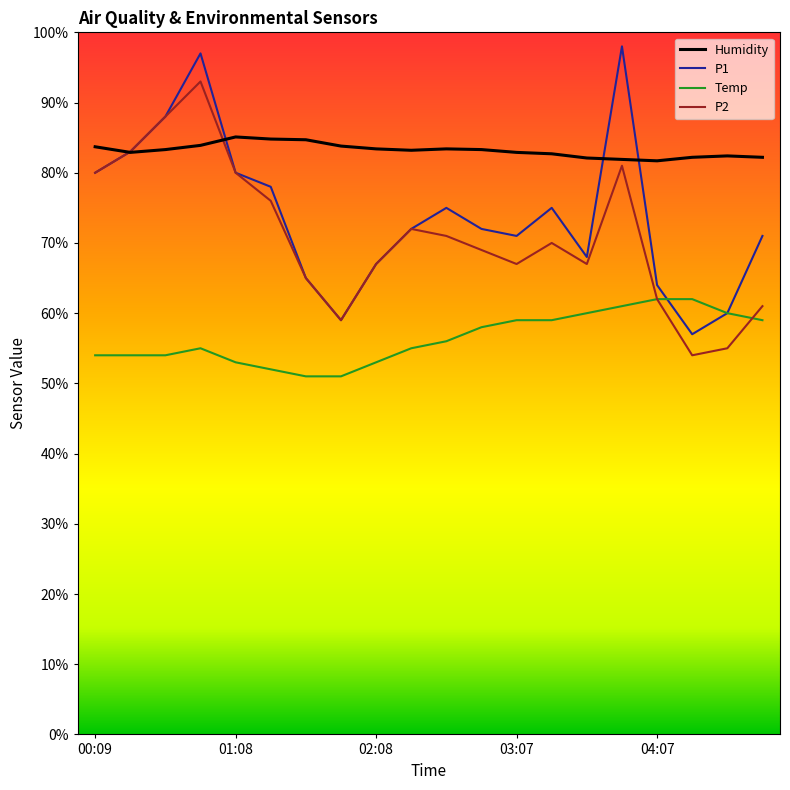

True or false: Humidity and Temp cross at least once.

False